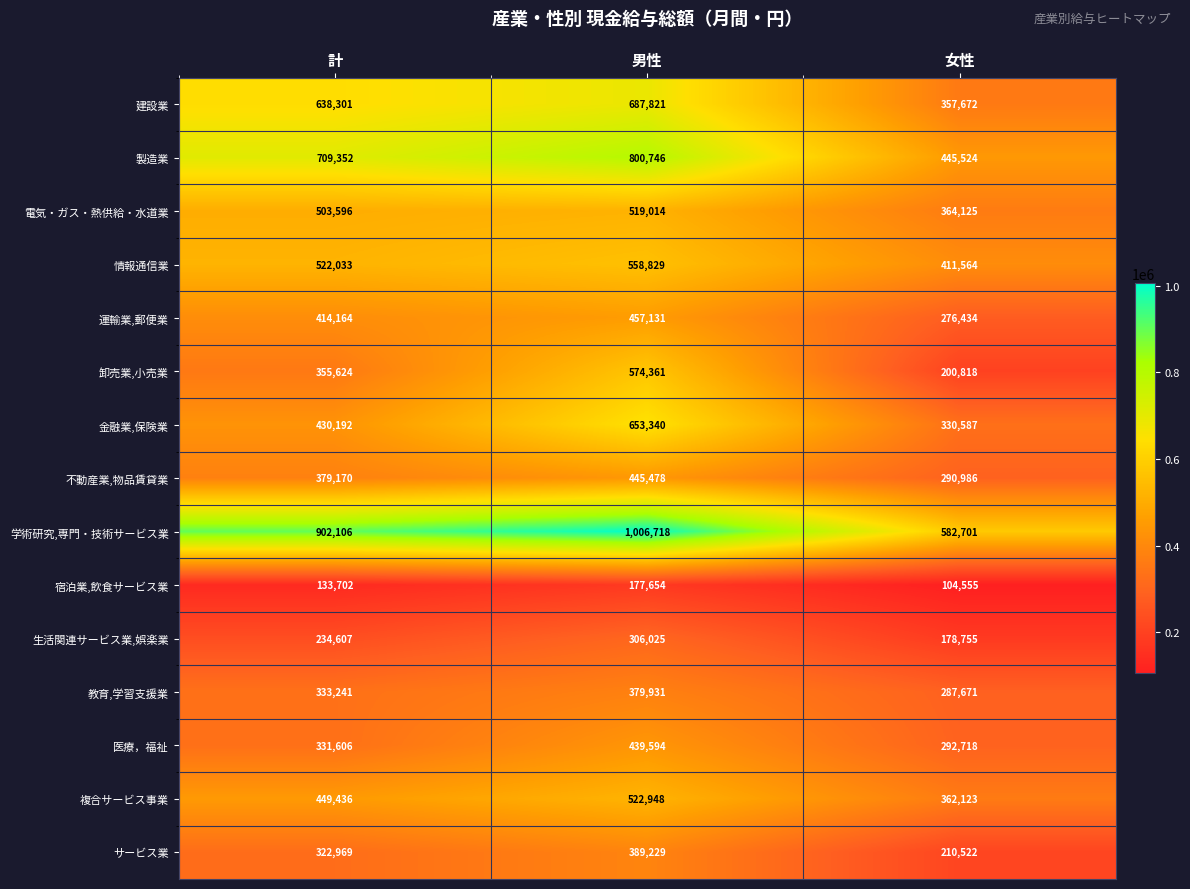

At 女性, list the series in order from largest to smallest.

学術研究,専門・技術サービス業, 製造業, 情報通信業, 電気・ガス・熱供給・水道業, 複合サービス事業, 建設業, 金融業,保険業, 医療，福祉, 不動産業,物品賃貸業, 教育,学習支援業, 運輸業,郵便業, サービス業, 卸売業,小売業, 生活関連サービス業,娯楽業, 宿泊業,飲食サービス業